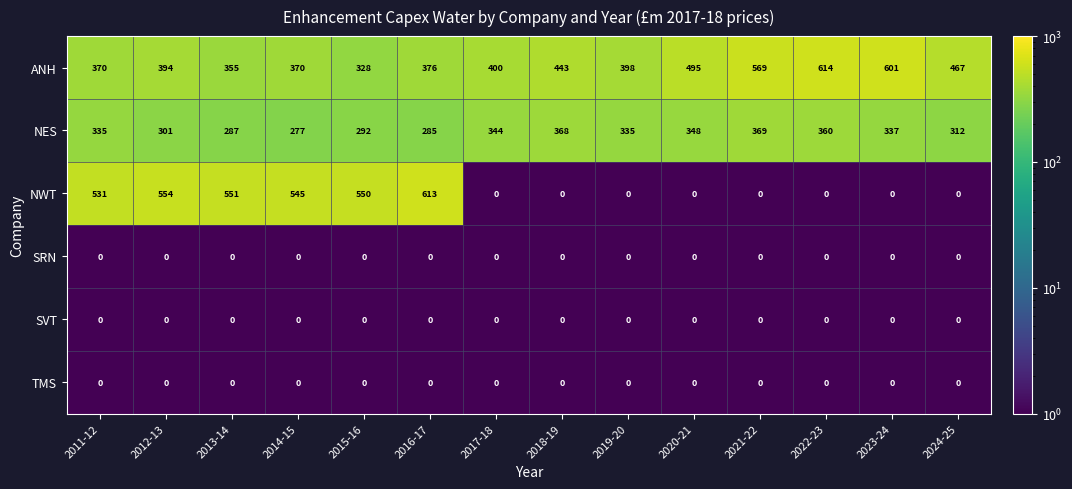

What is the difference between the NES values at 2012-13 and 2022-23?

59